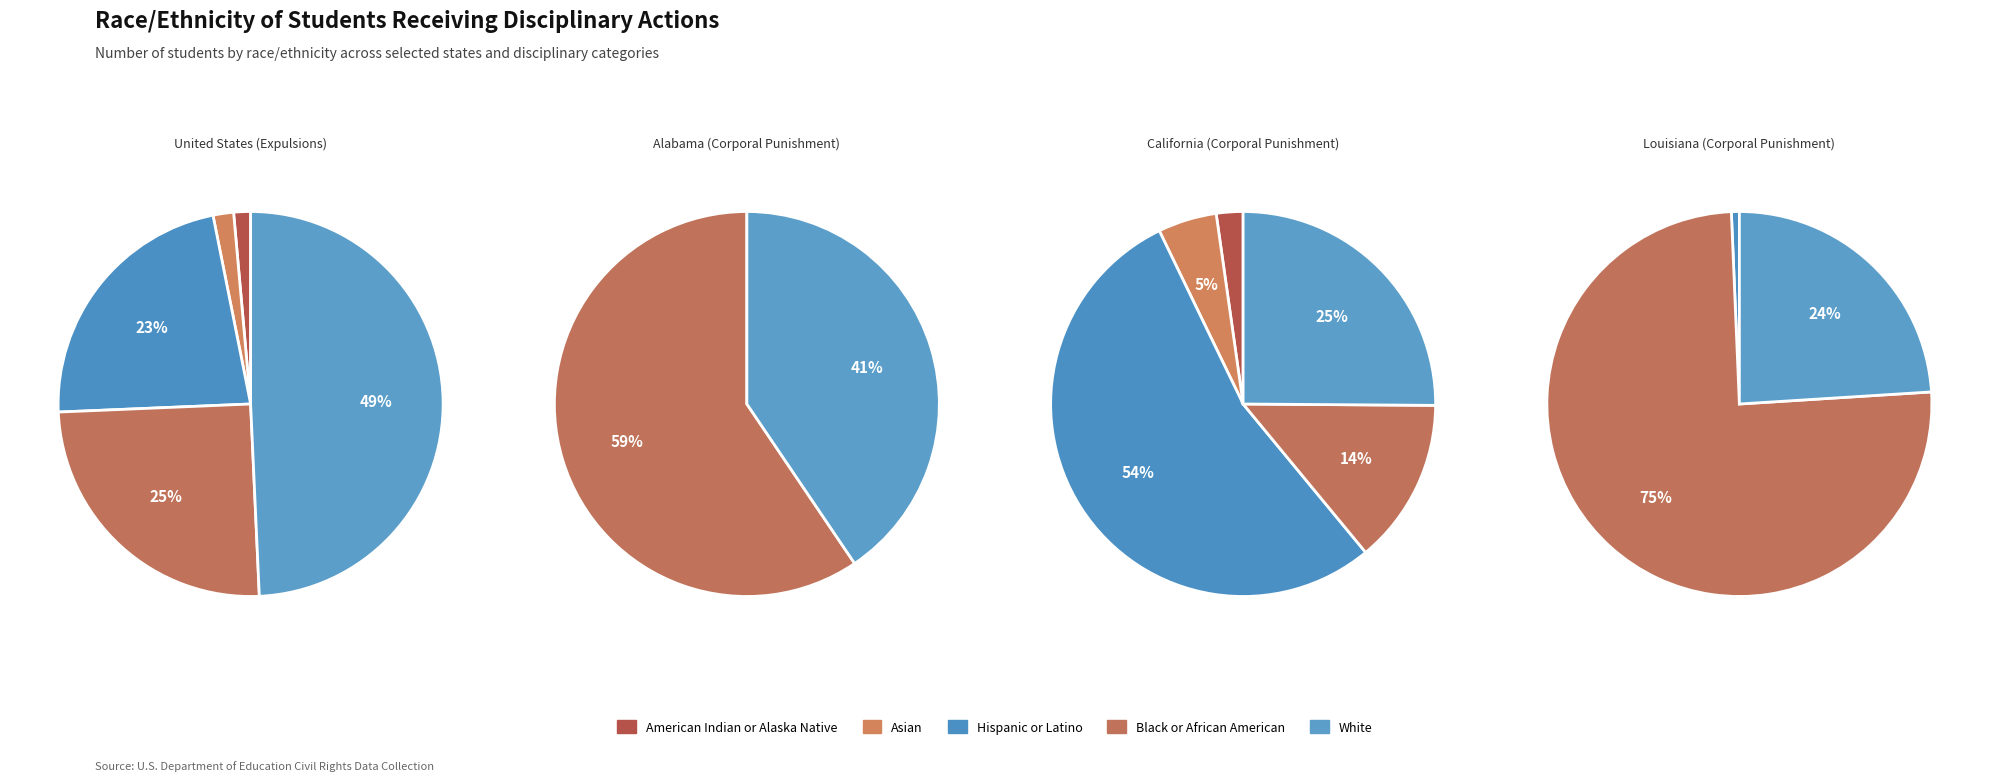

Is Florida the majority of the pie?

No